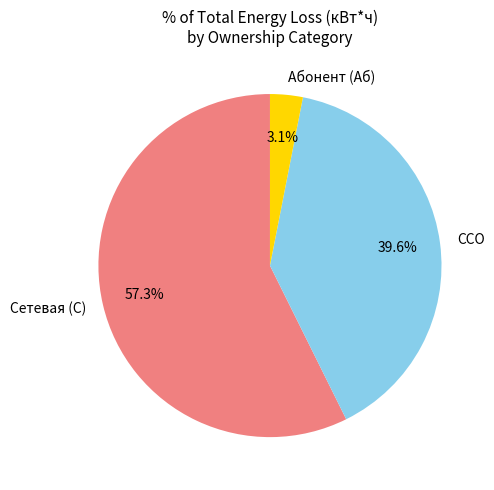

Which slice is the smallest?

Абонент (Аб)